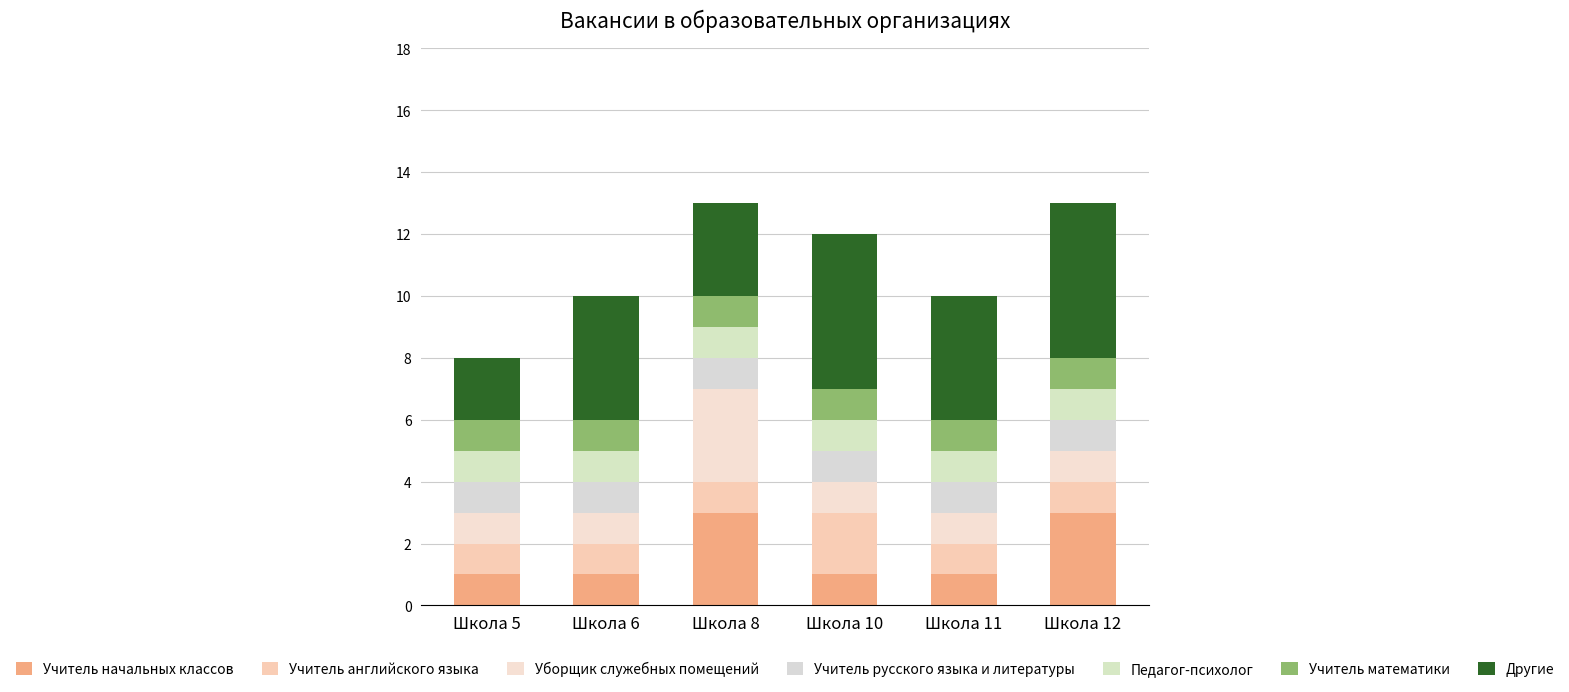

Count the number of data series in this chart.

7